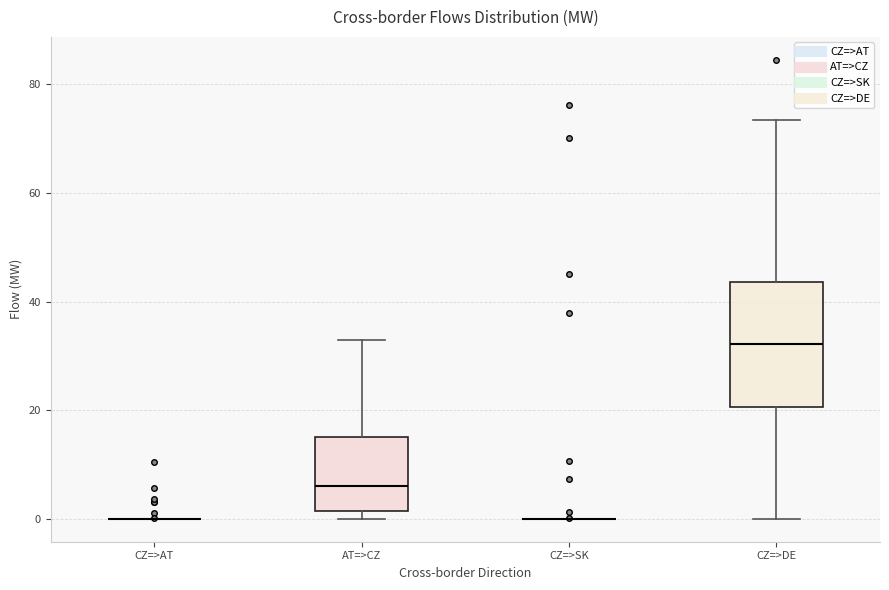

Reading left to right, transcribe this box plot: for each box, give where its median line is, the range the box spans, and where its two whiskers end, as read against the y-axis. The values are not printed on the chart, so give them approximately, as read against the axis.

CZ=>AT: box collapsed to a line at 0, whiskers 0 to 0
AT=>CZ: median 6, box 2 to 16, whiskers 0 to 34
CZ=>SK: box collapsed to a line at 0, whiskers 0 to 0
CZ=>DE: median 32, box 20 to 44, whiskers 0 to 74